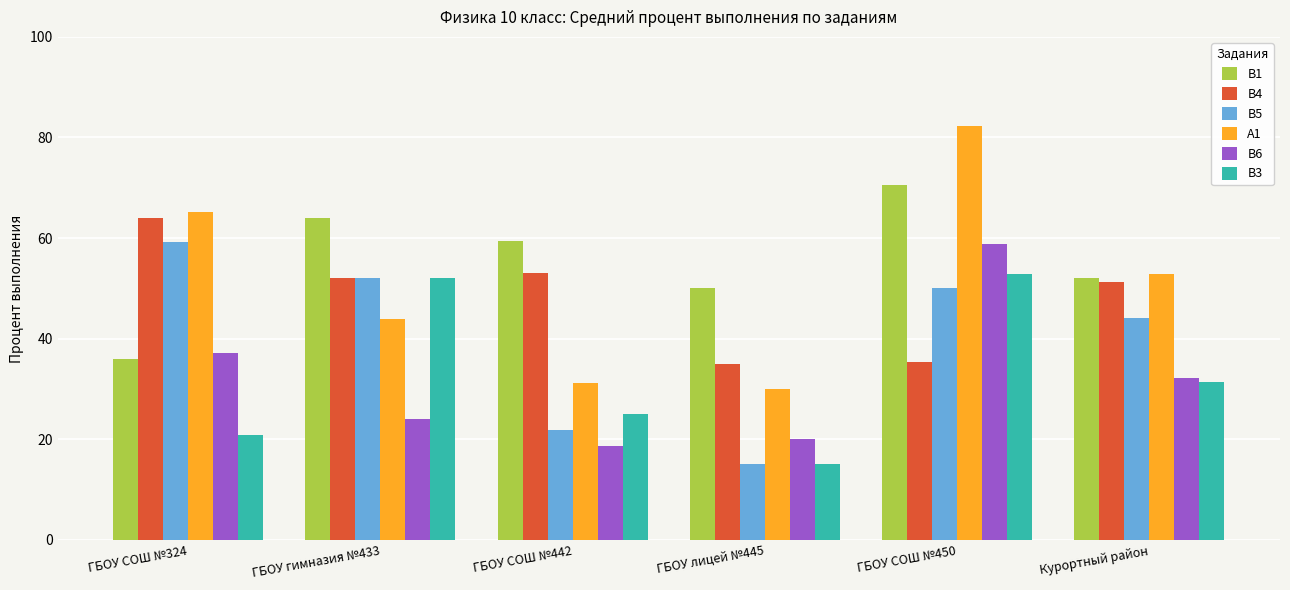

What is the total value across all series at ГБОУ лицей №445?

165.0